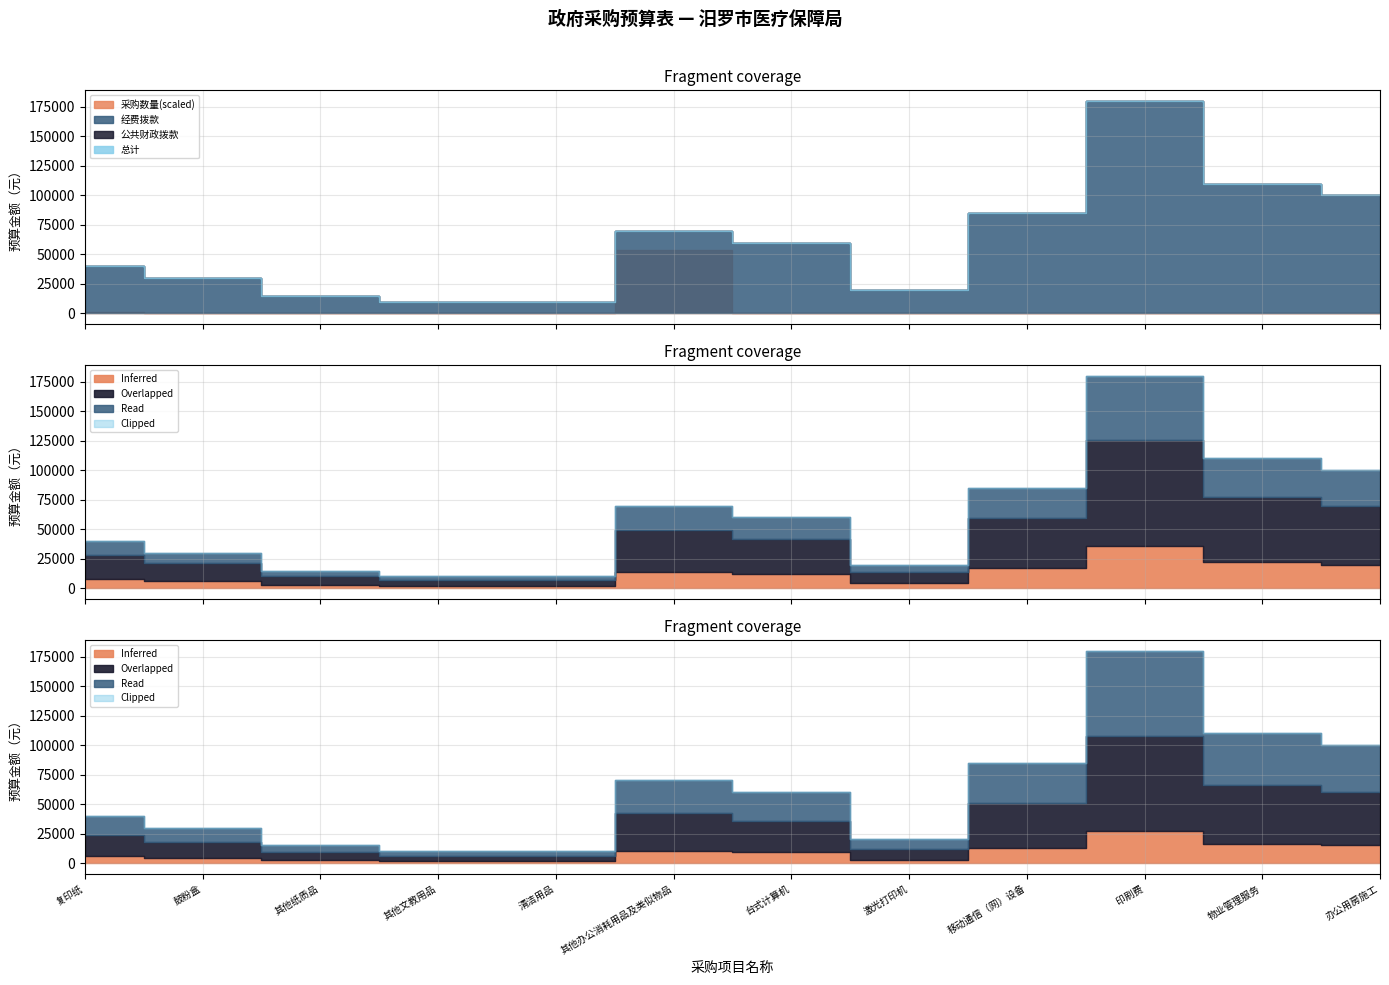

At which label does 公共财政拨款 first exceed 60000?

其他办公消耗用品及类似物品